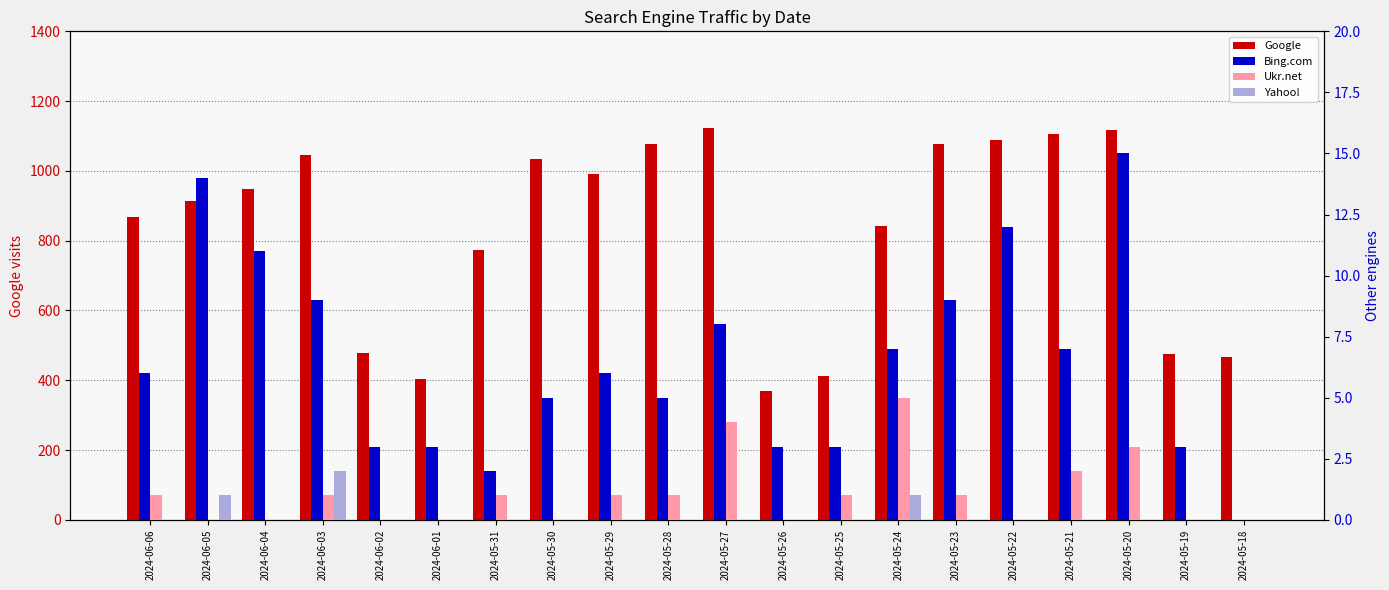

Between 2024-06-05 and 2024-05-29, which series saw the biggest shift?

Google